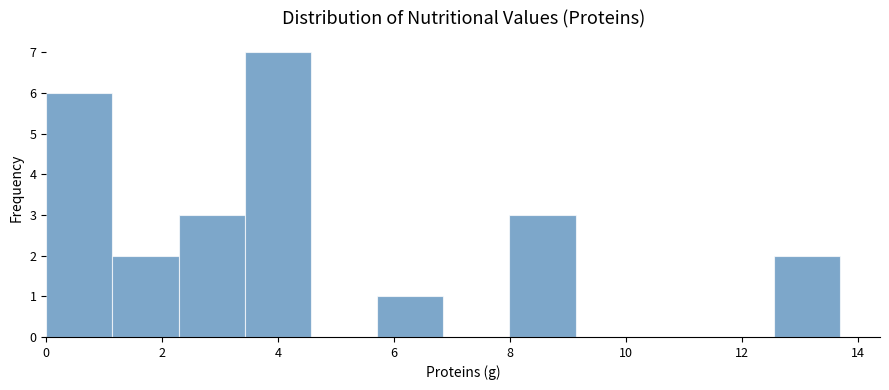

Reading left to right, list every bar in this chart as the range it spans on the x-axis followed by its height. Neither the bar edges nor the heights are printed on the chart, so give them approximately, as read against the axes.

0.0 to 1.2: 6
1.2 to 2.2: 2
2.2 to 3.4: 3
3.4 to 4.6: 7
4.6 to 5.8: 0
5.8 to 6.8: 1
6.8 to 8.0: 0
8.0 to 9.2: 3
9.2 to 10.2: 0
10.2 to 11.4: 0
11.4 to 12.6: 0
12.6 to 13.8: 2